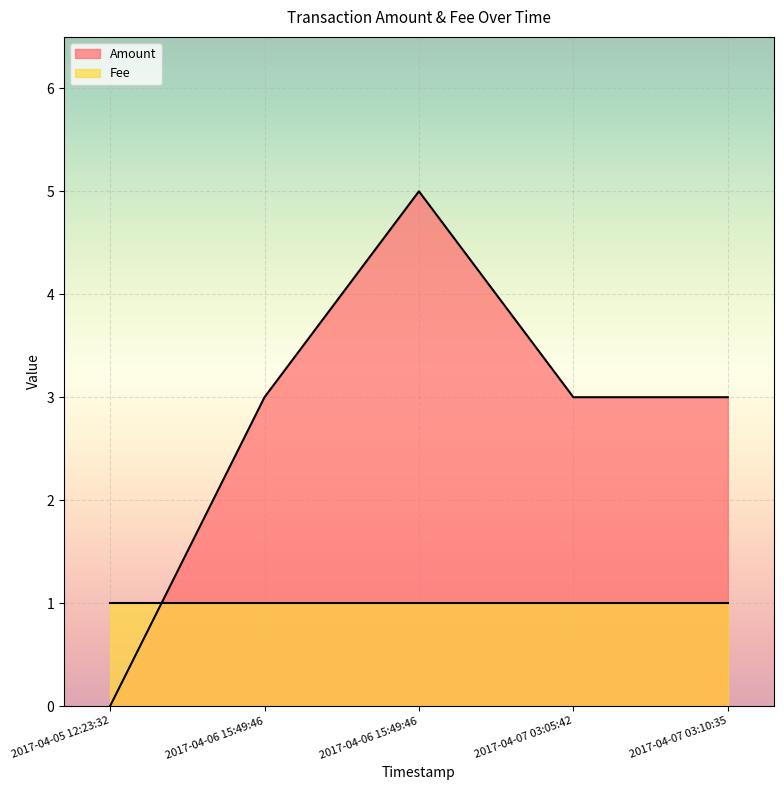

List the labels in order of value, smallest first.

2017-04-05 12:23:32, 2017-04-06 15:49:46, 2017-04-07 03:05:42, 2017-04-07 03:10:35, 2017-04-06 15:49:46